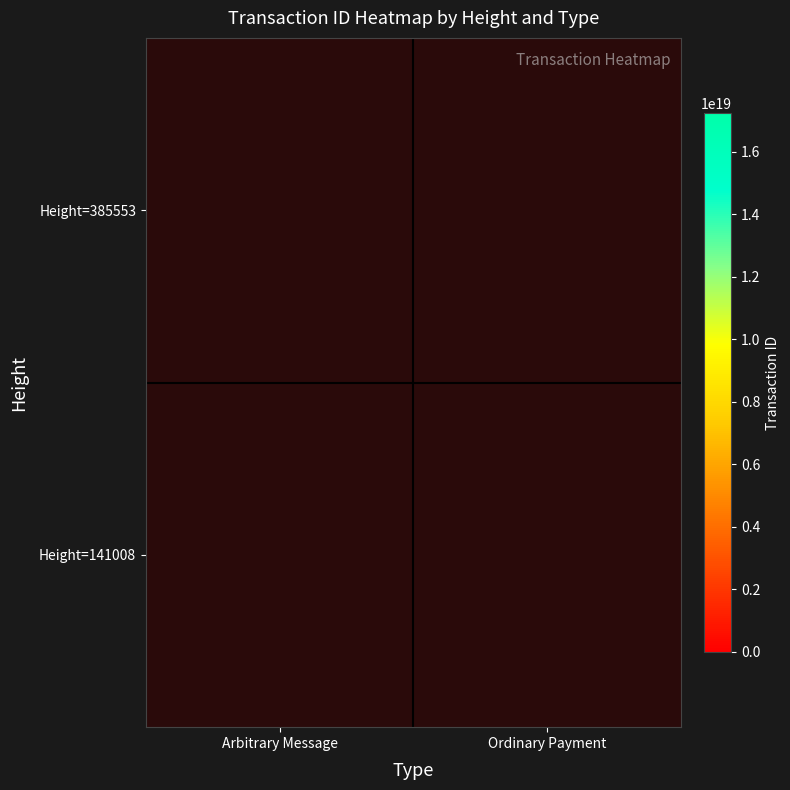

The value of Height=141008 at Ordinary Payment is 17233193150754492416.0. True or false?

True